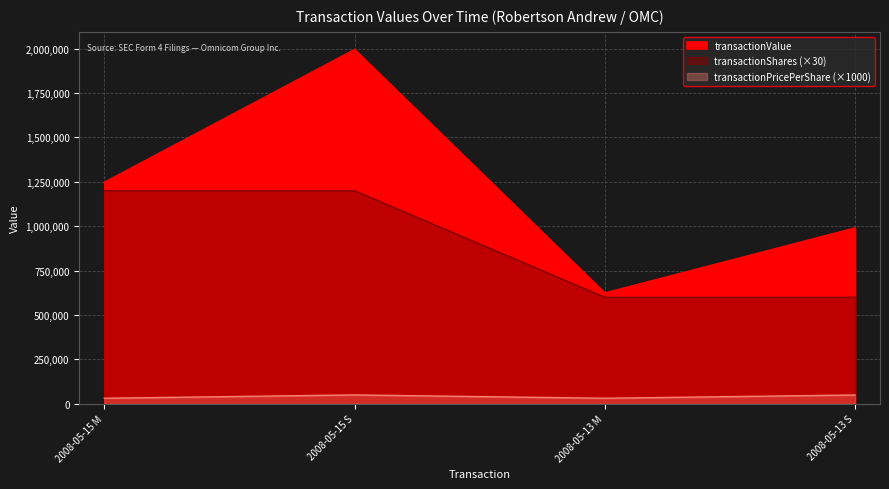

What is the value of the transactionShares point at the 2nd from the left?

1200000